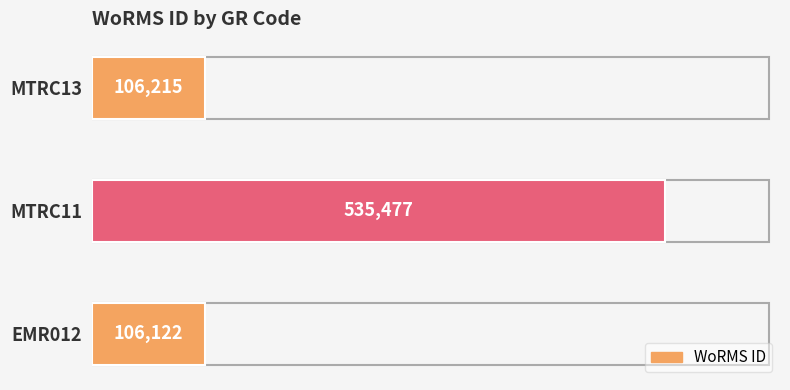

Reading bottom to top, extract all data points from this chart.

106122	535477	106215